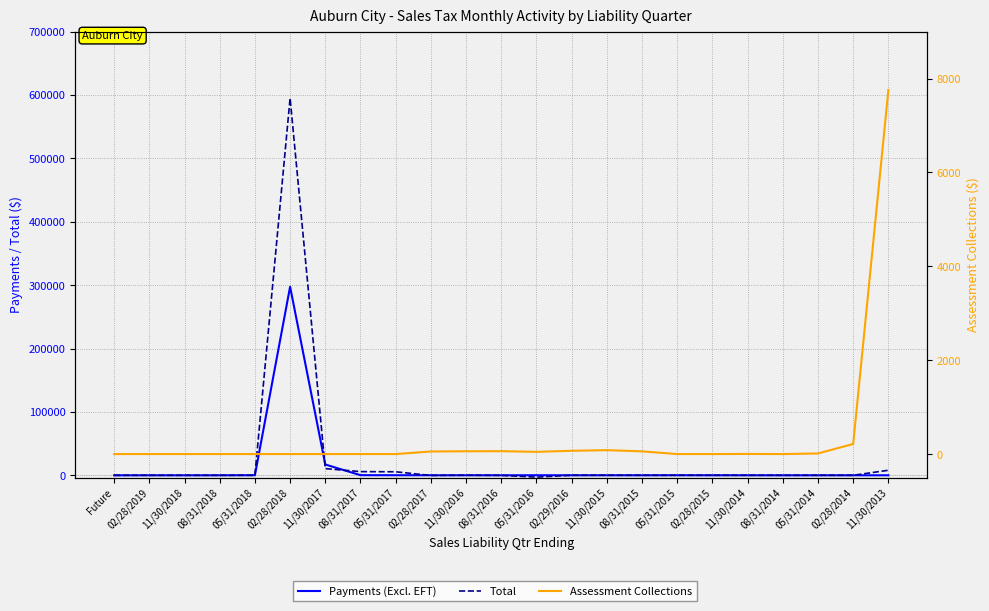

What are all the series names shown in the legend?

Payments (Excl. EFT), Total, Assessment Collections